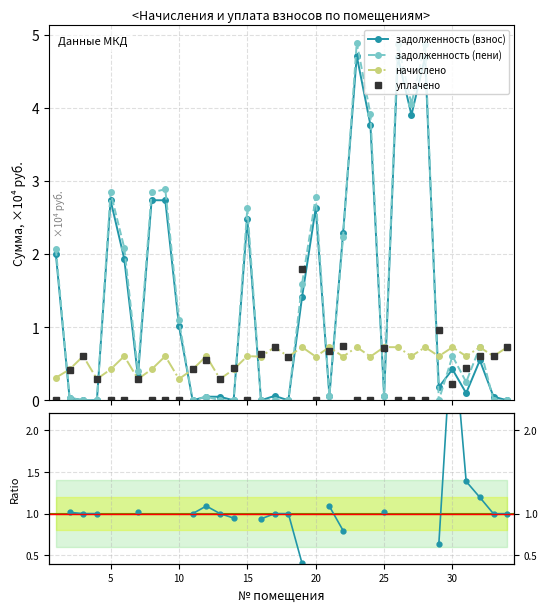

How many positive values does the задолженность (взнос) series have?

29